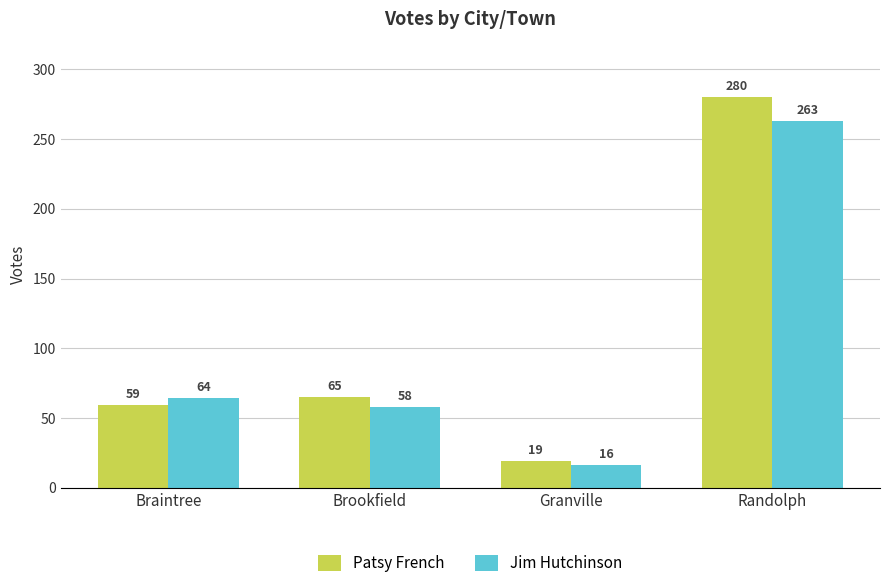

Rank the series at Brookfield from highest to lowest value.

Patsy French, Jim Hutchinson